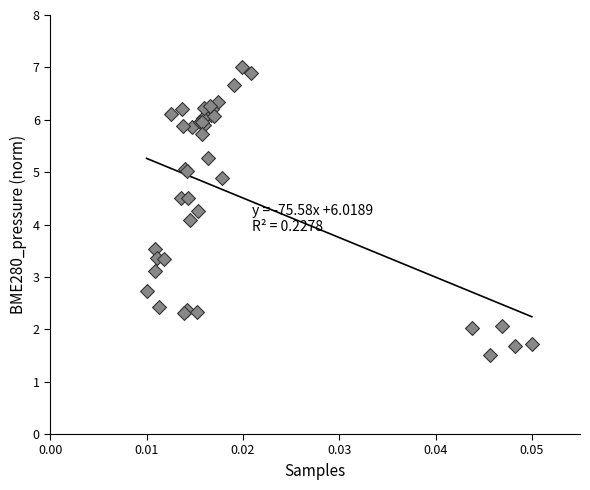

What Y value in the scatter plot is closest to 4?

4.1